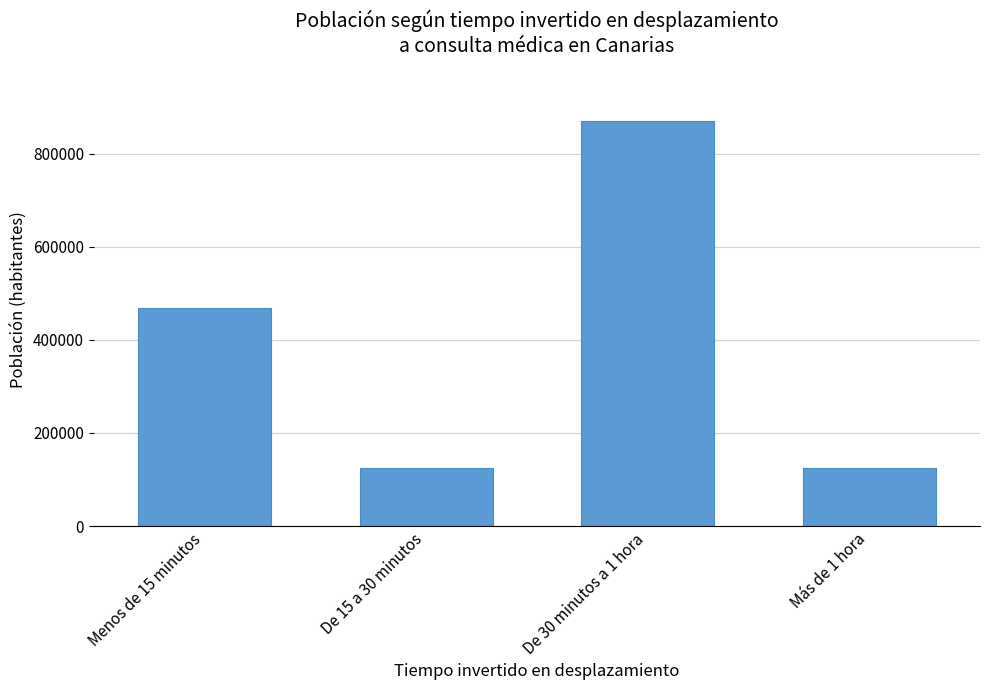

What is the smallest value displayed?

125165